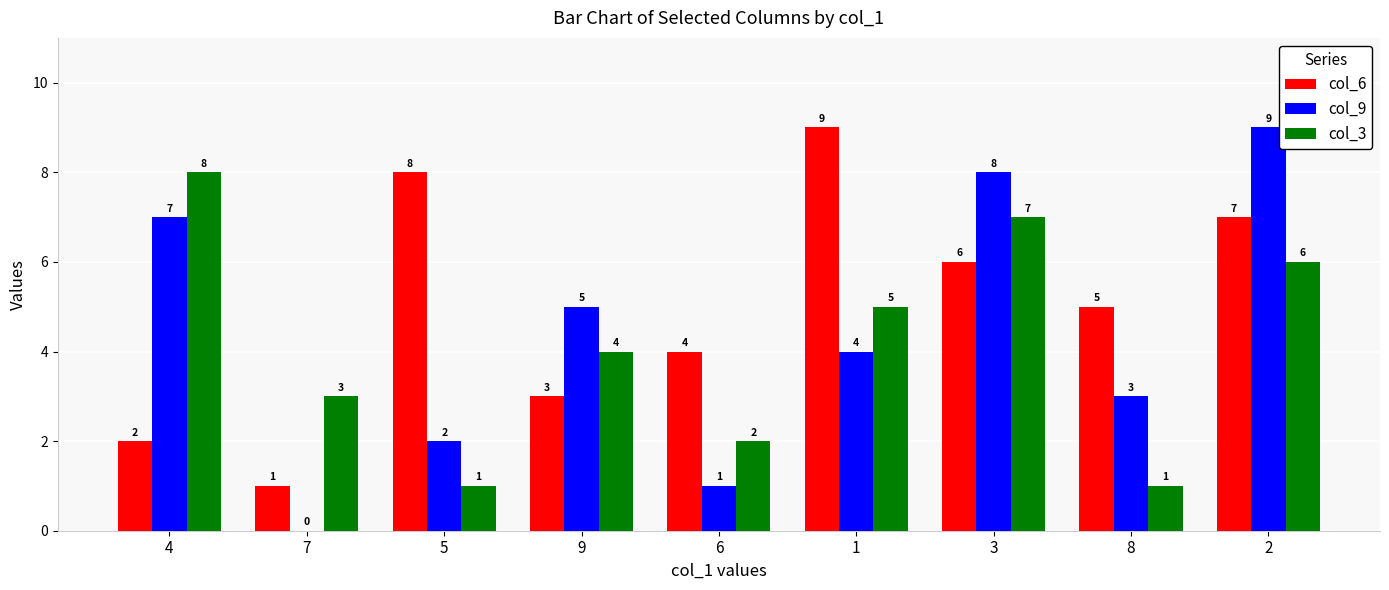

What value does the col_6 series have at 3?

6